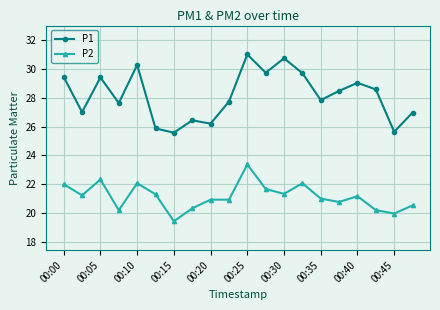

What is the sum of all P2 values?

422.8